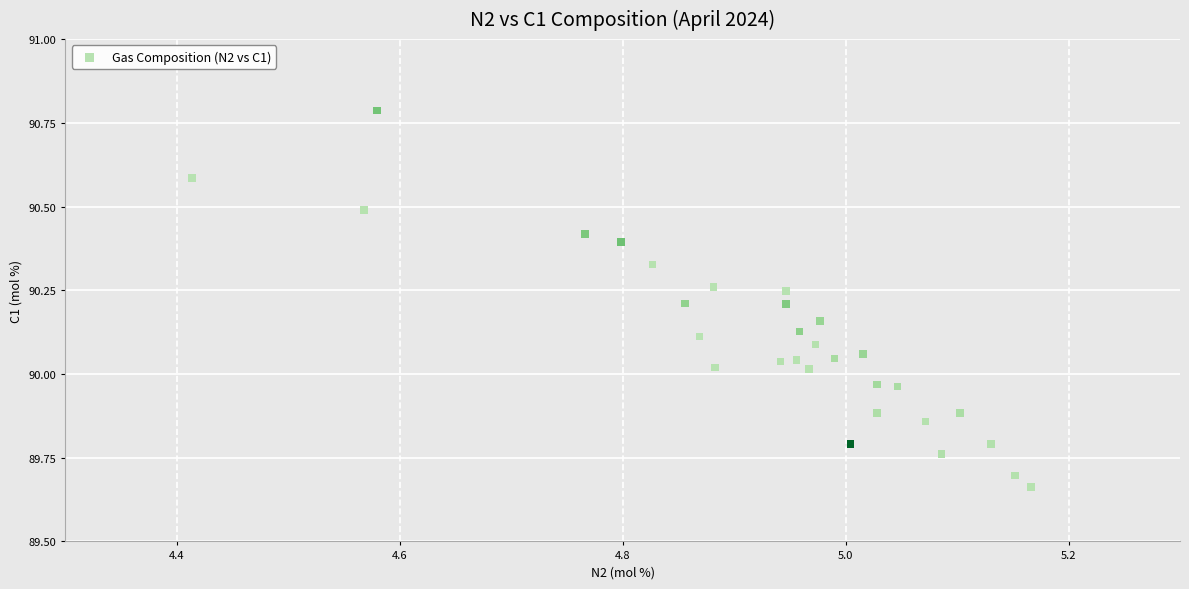

What is the range of Y values (max minus min)?

1.1